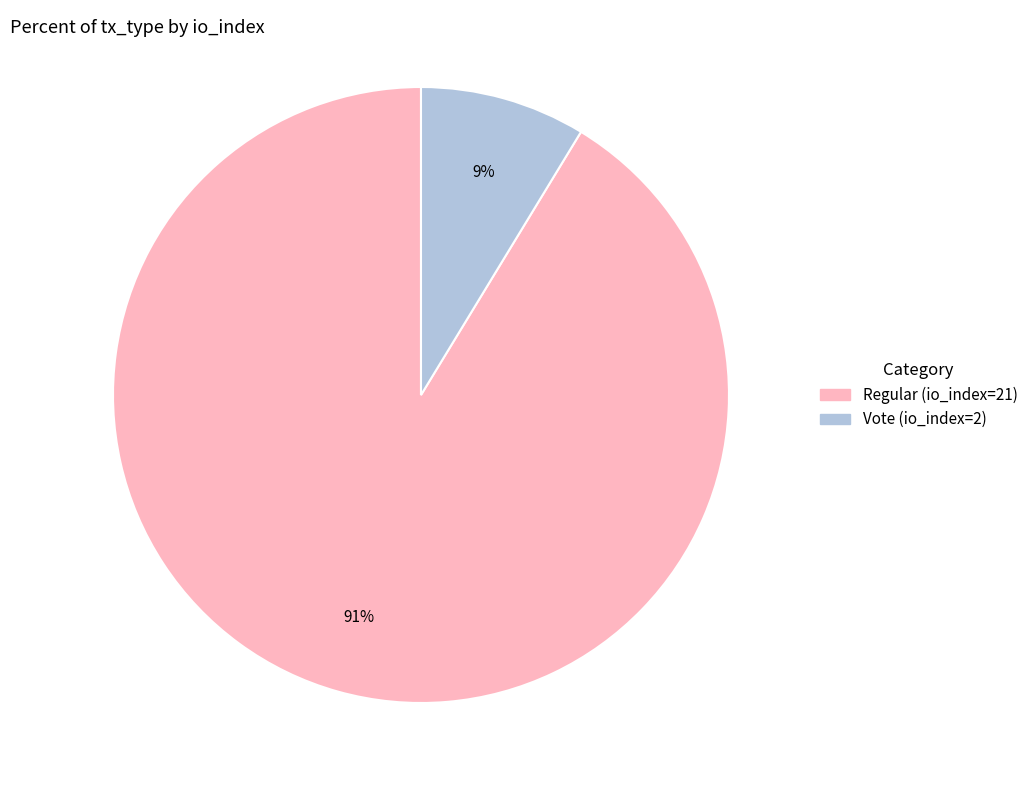

Which slice represents more than half of the pie?

Regular (io_index=21)